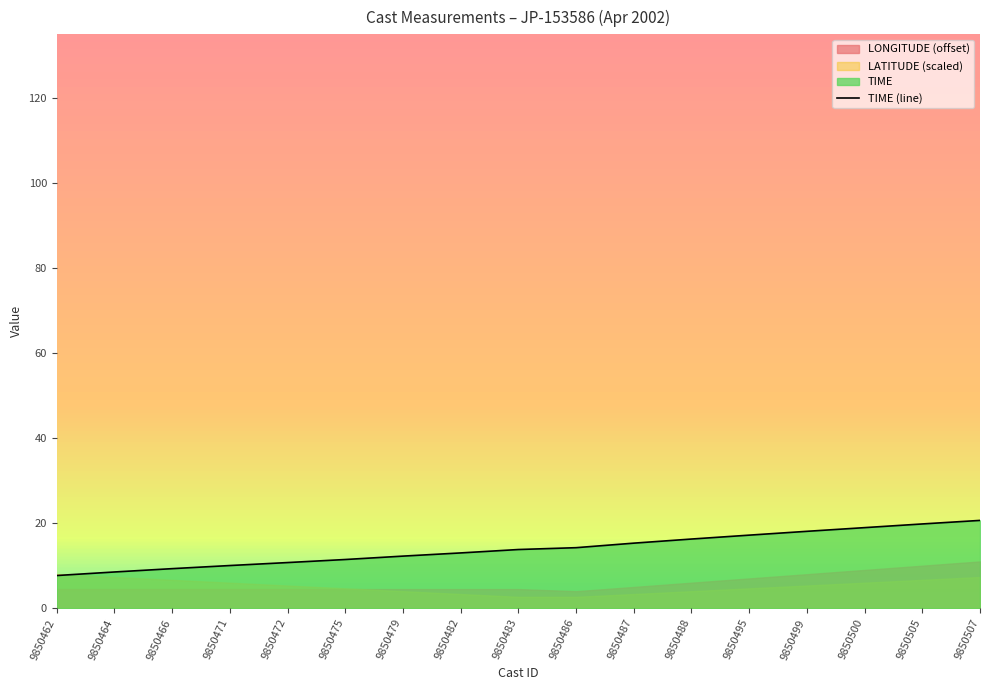

What is the sum of the values at 9850495 and 9850462?

24.9